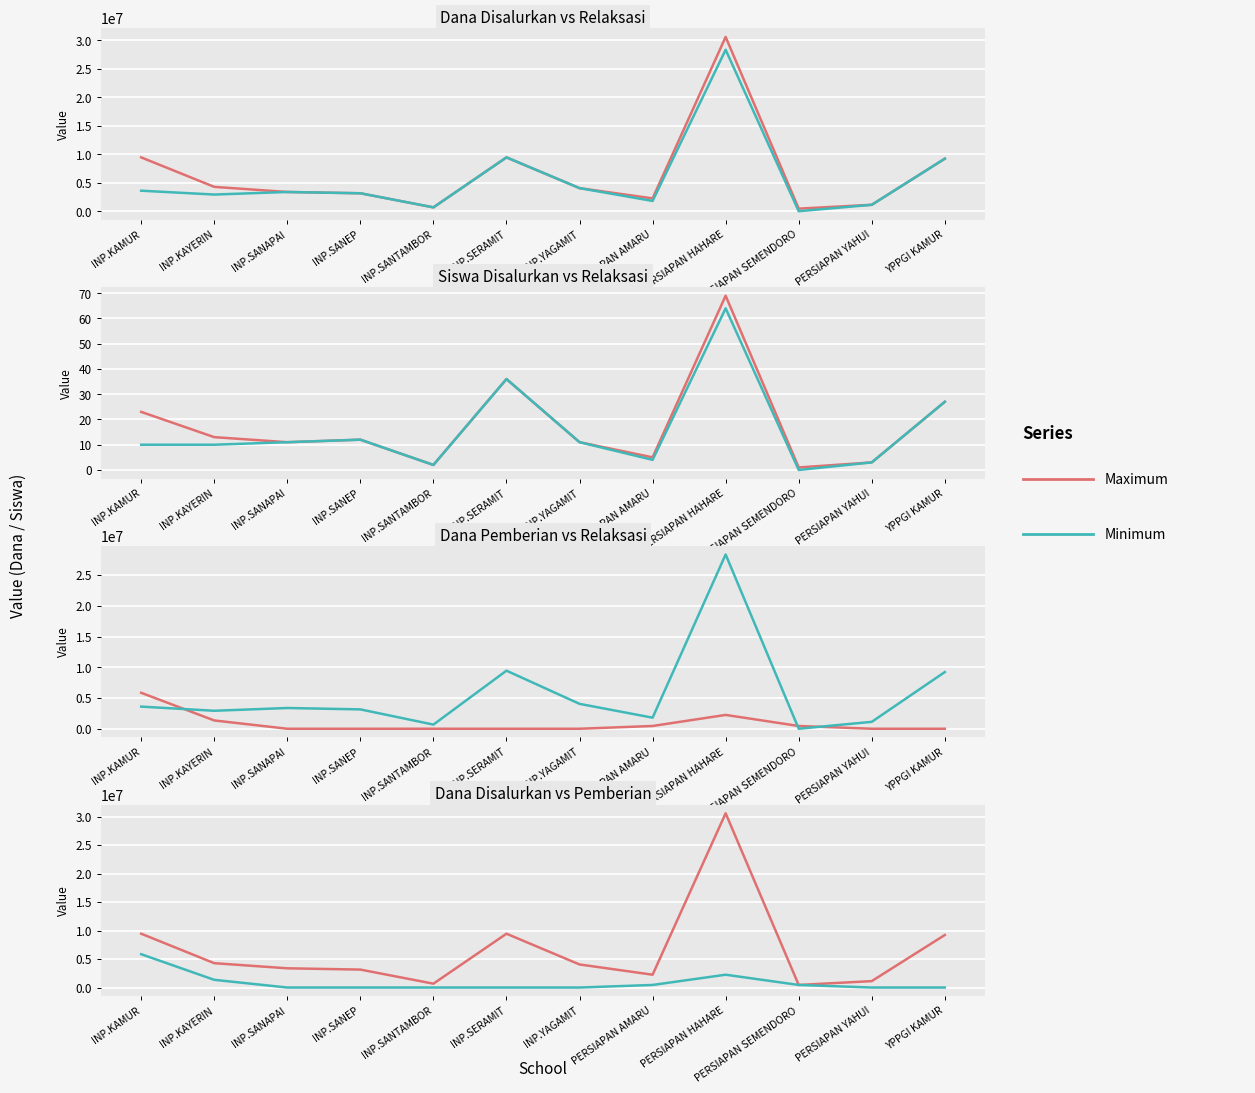

True or false: Maximum has a value of 3728172 at PERSIAPAN AMARU.

False